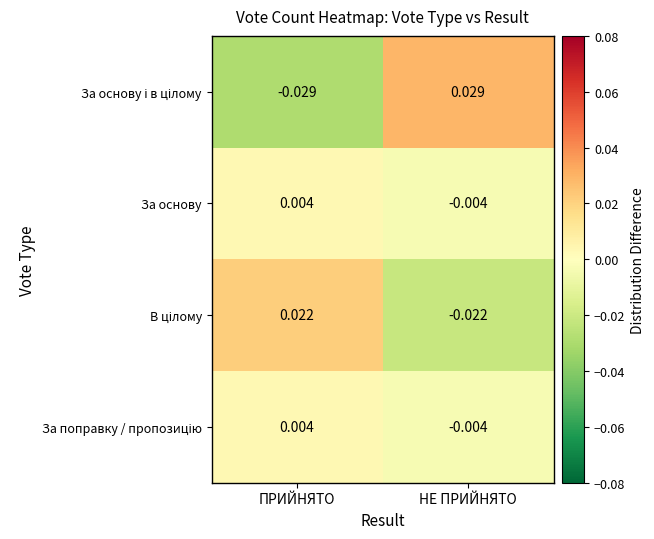

Which category has the lowest value across all series?

ПРИЙНЯТО